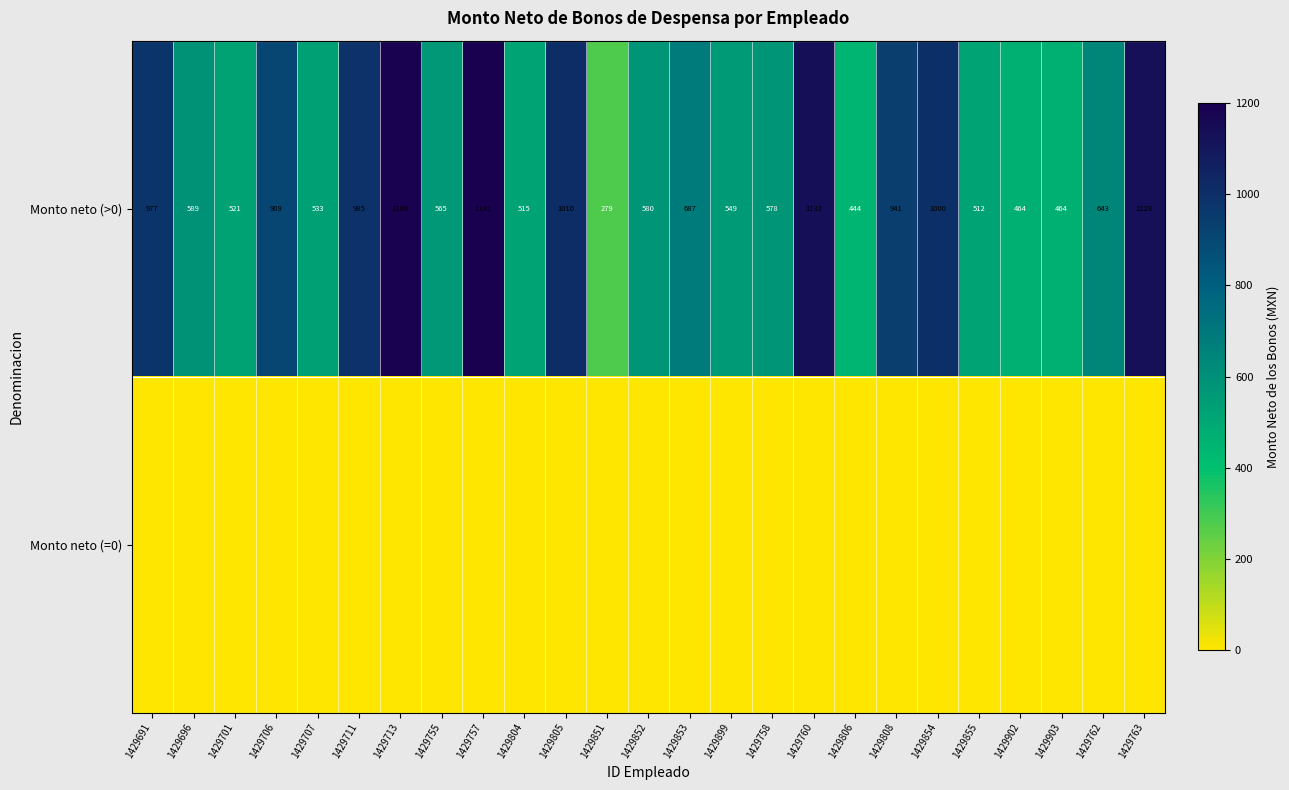

What is the difference between the Monto neto (>0) values at 1429760 and 1429763?

4